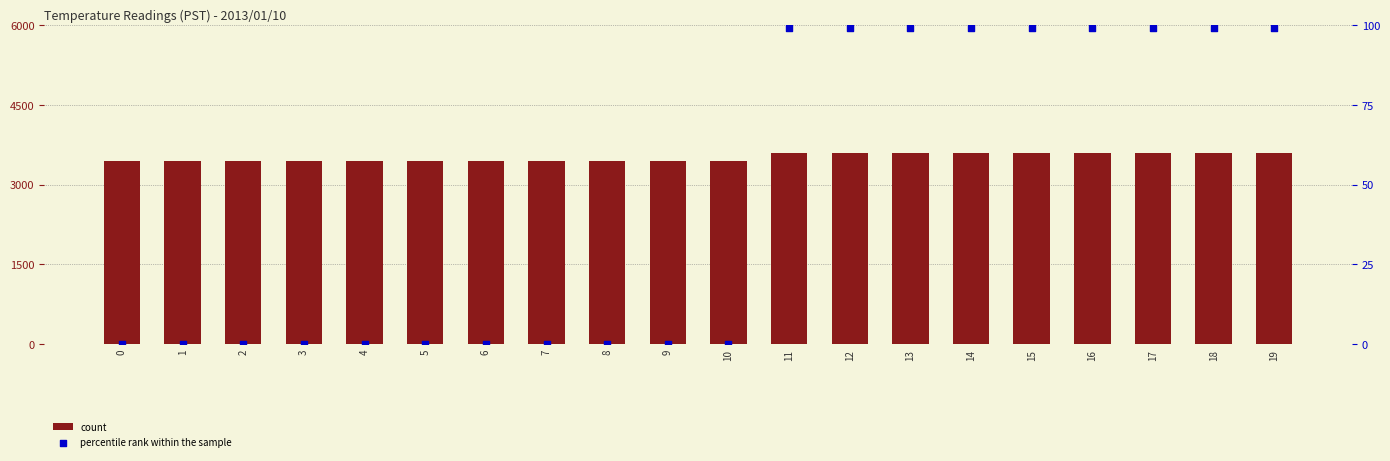

What is the total value across all series at 1?

3450.0